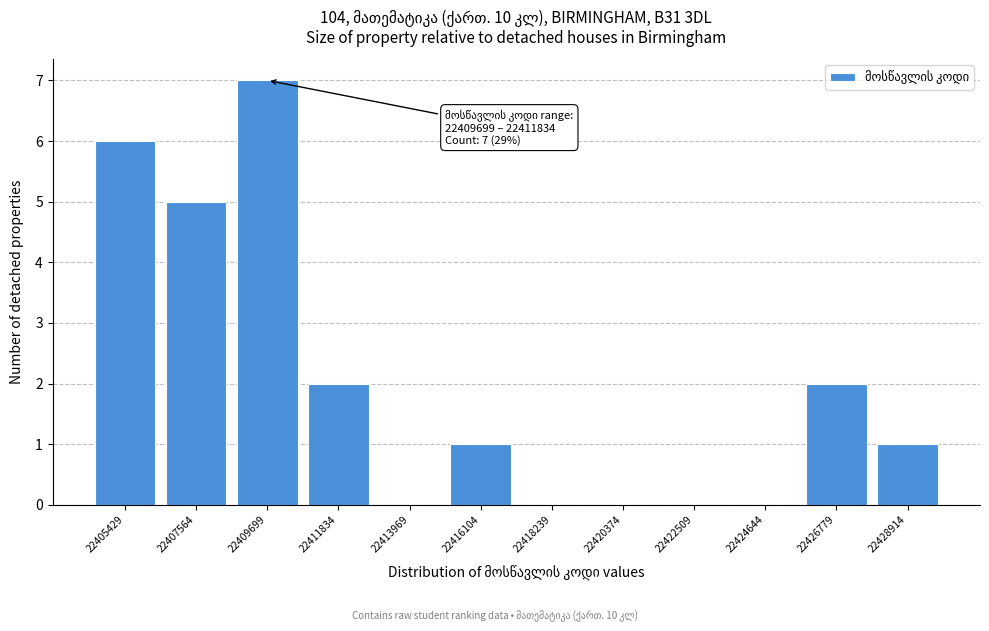

Reading left to right, transcribe all the data shown in this chart.

22405429=6	22407564=5	22409699=7	22411834=2	22413969=0	22416104=1	22418239=0	22420374=0	22422509=0	22424644=0	22426779=2	22428914=1